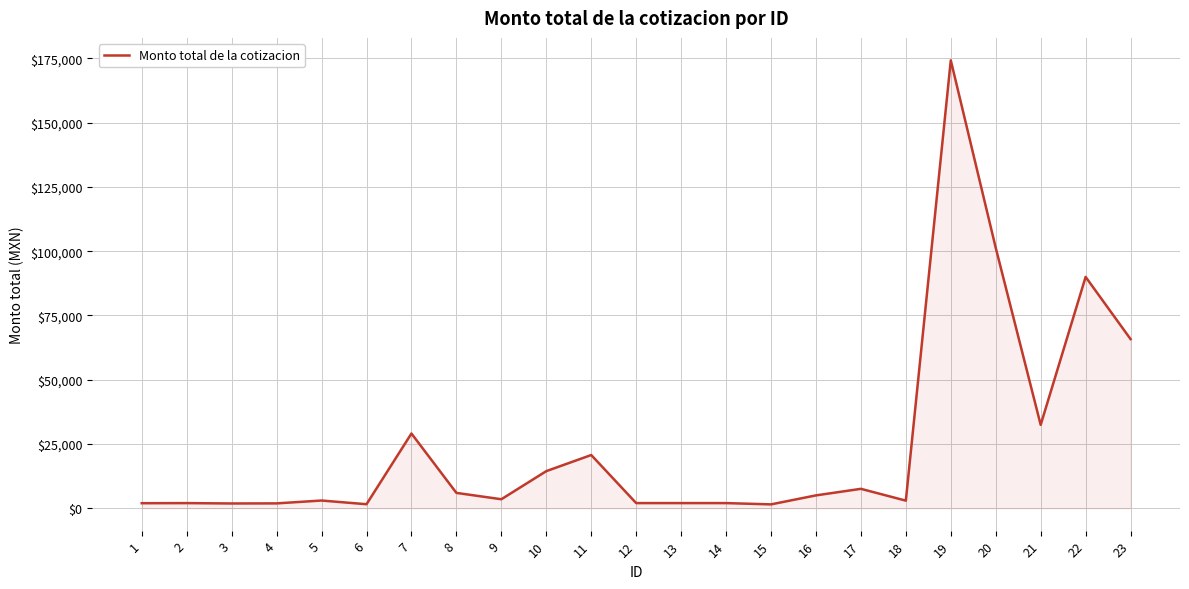

Is it true that the value at 11 is 31966.4?

False